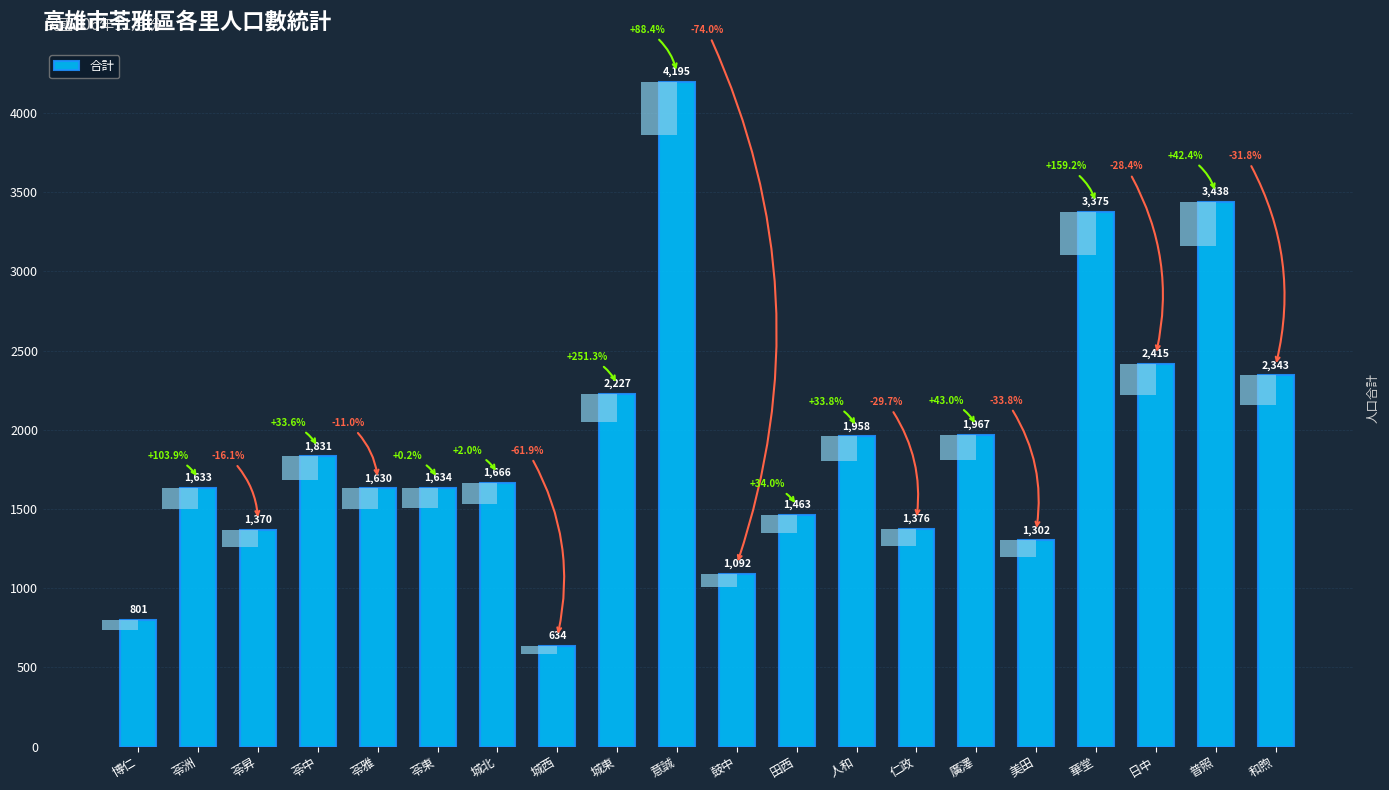

The chart shows a value of 1213 at 人和. True or false?

False